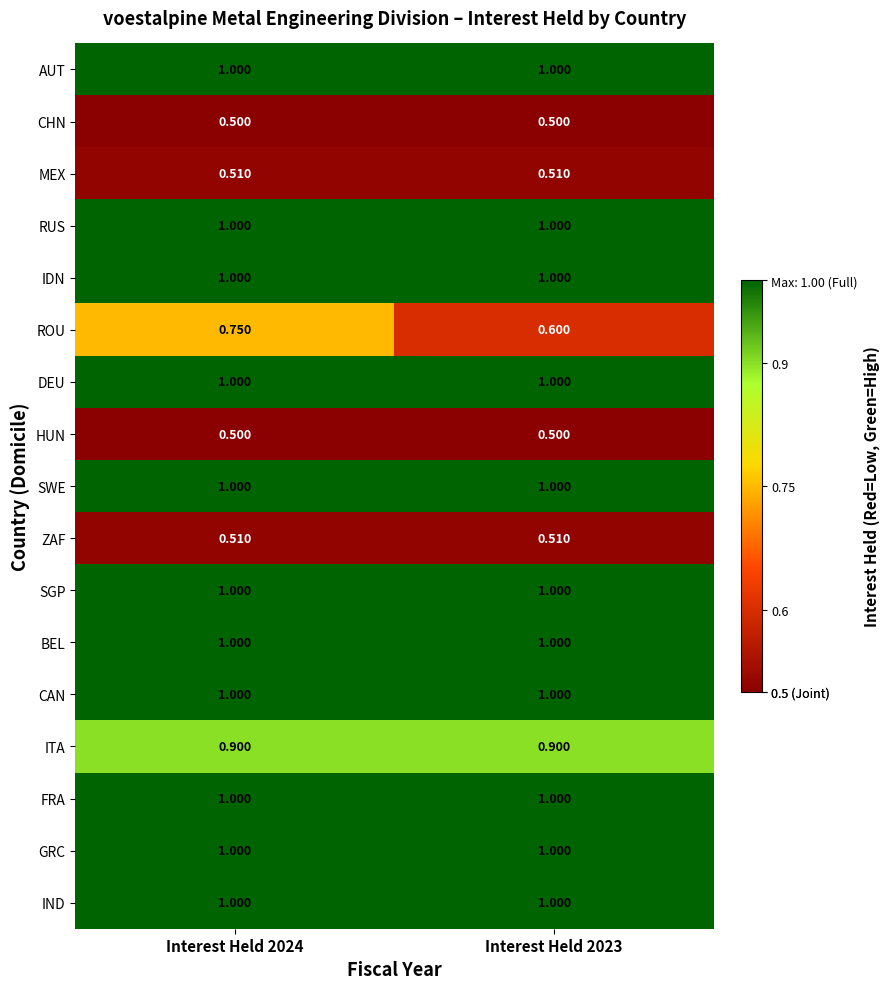

Which series has the widest spread of values?

ROU